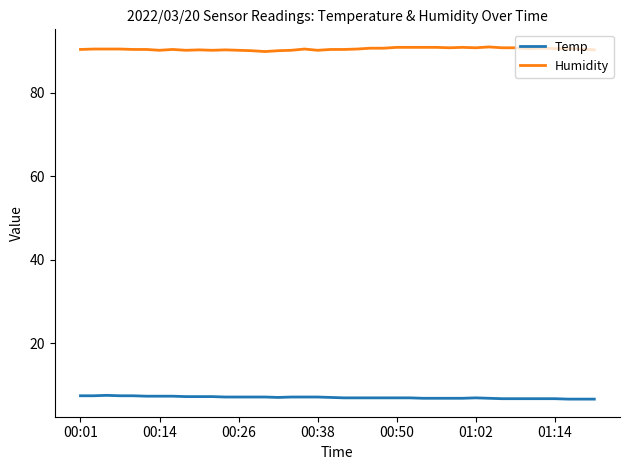

True or false: Humidity and Temp cross at least once.

False